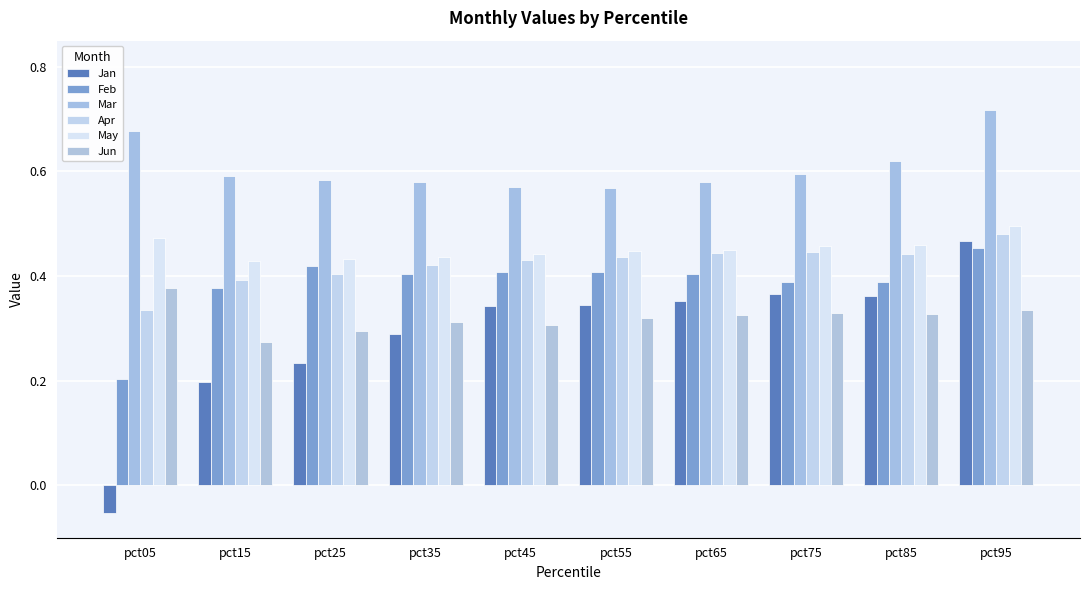

How many Apr values are between 0 and 1?

10